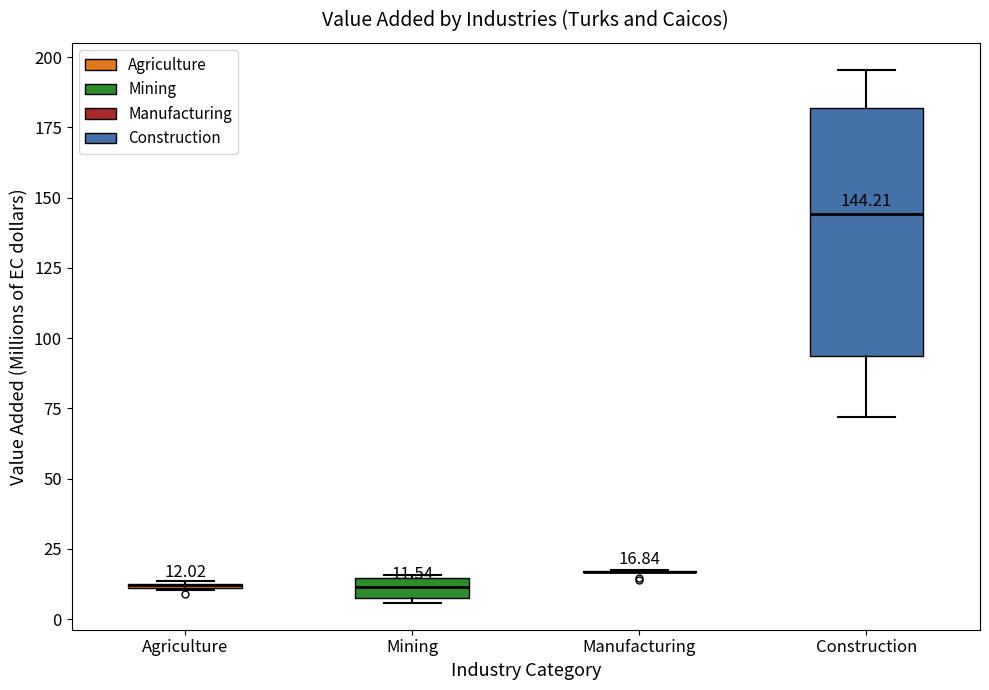

Which box is the tallest, from its lower edge to its upper edge?

Construction